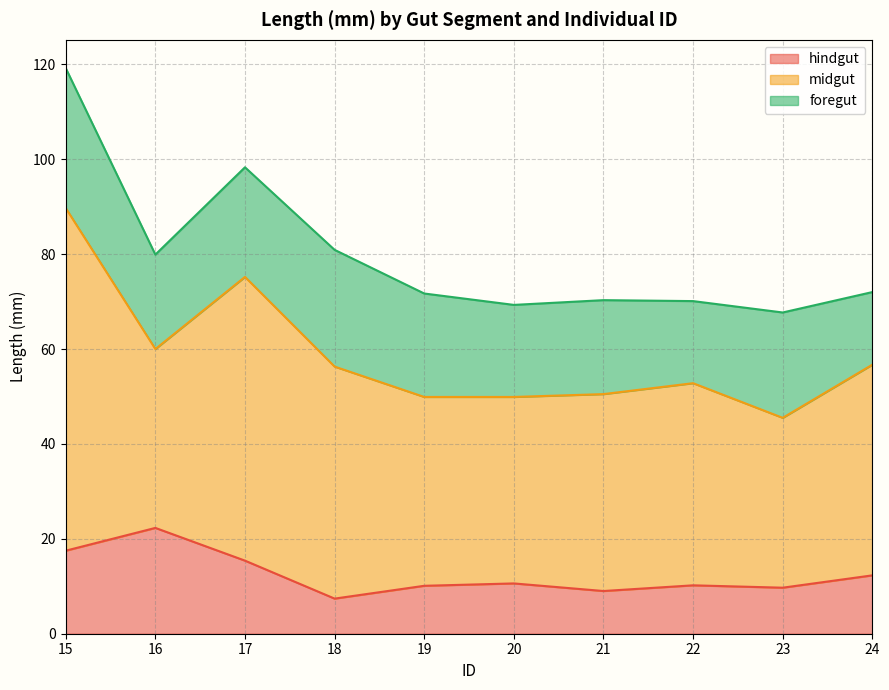

How many intersections are there between foregut and hindgut?

2